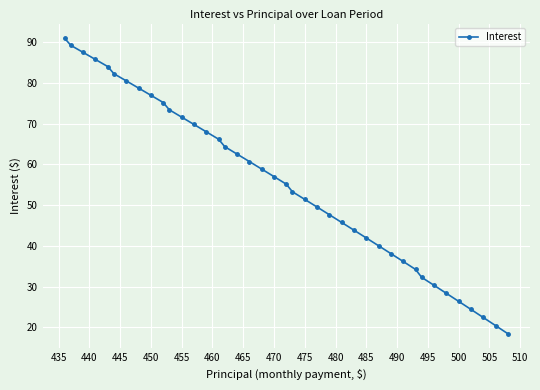

What is the value of the 4th point from the left?

85.8